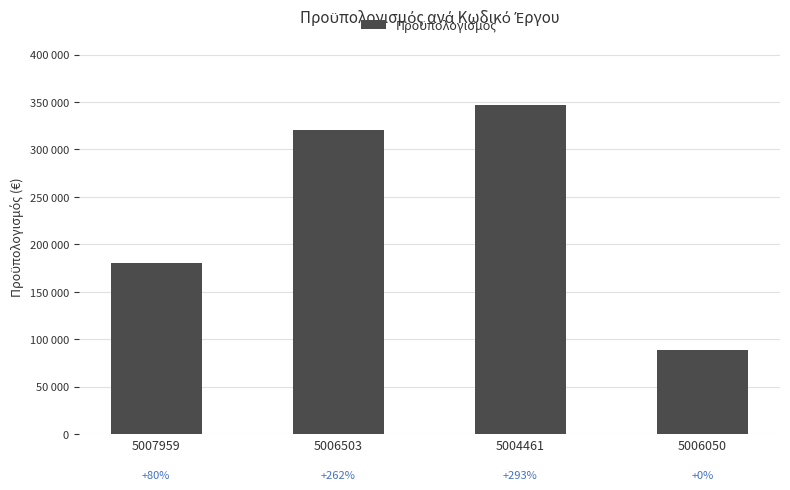

Does the chart contain any negative values?

No